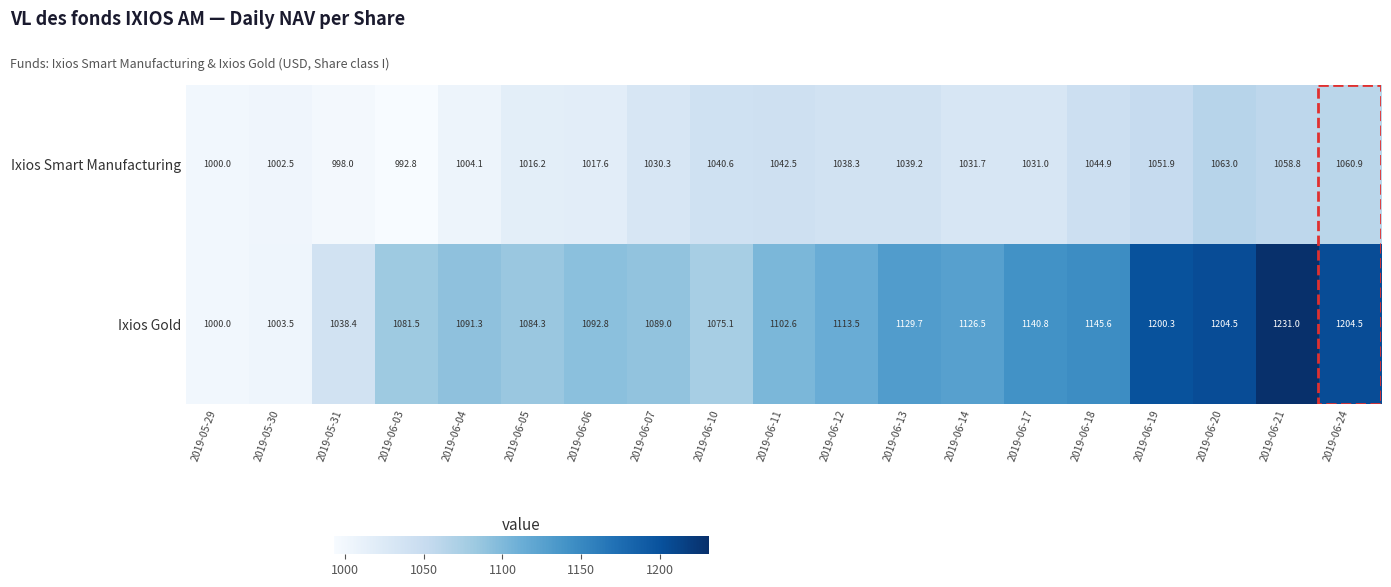

Where is Ixios Smart Manufacturing nearest to the value 1027?

2019-06-07